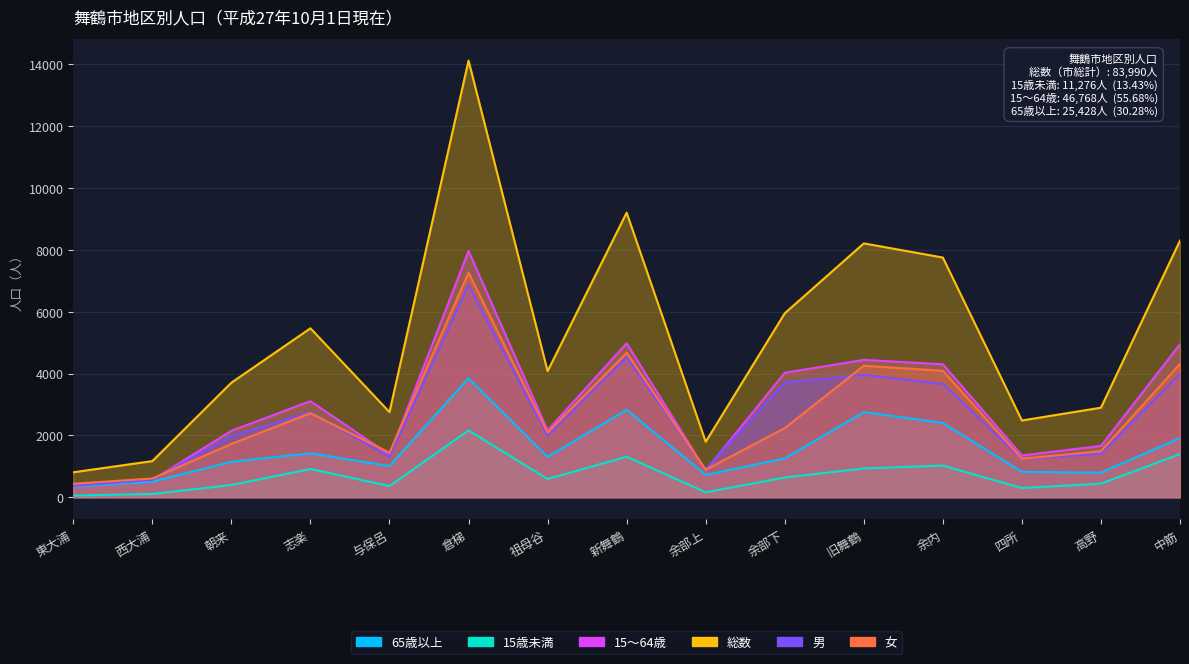

How many data points in 女 are above 2092?

7